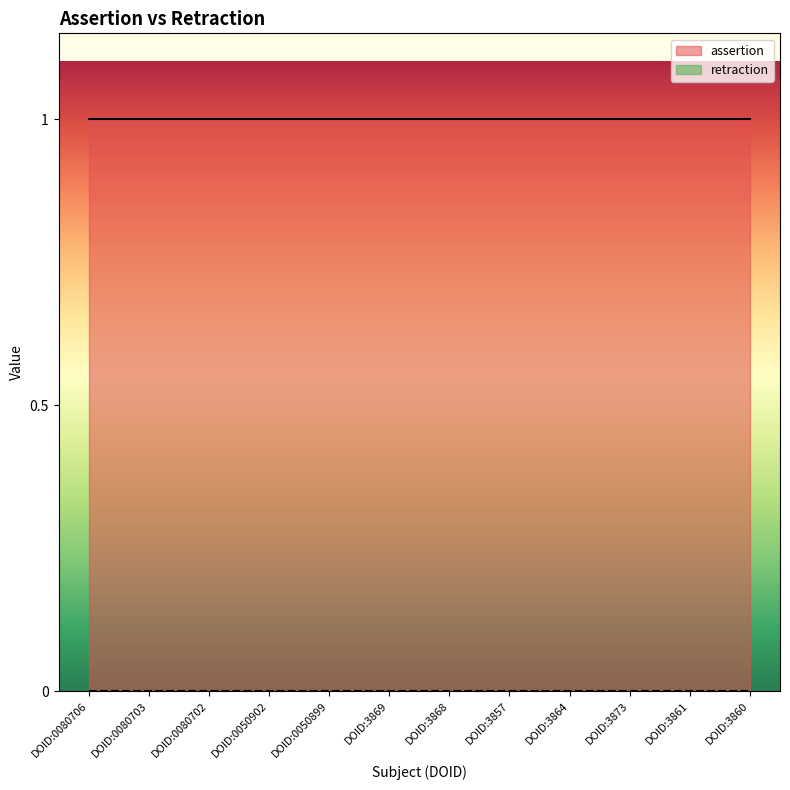

True or false: assertion has more than 2 points higher than both neighbors.

False